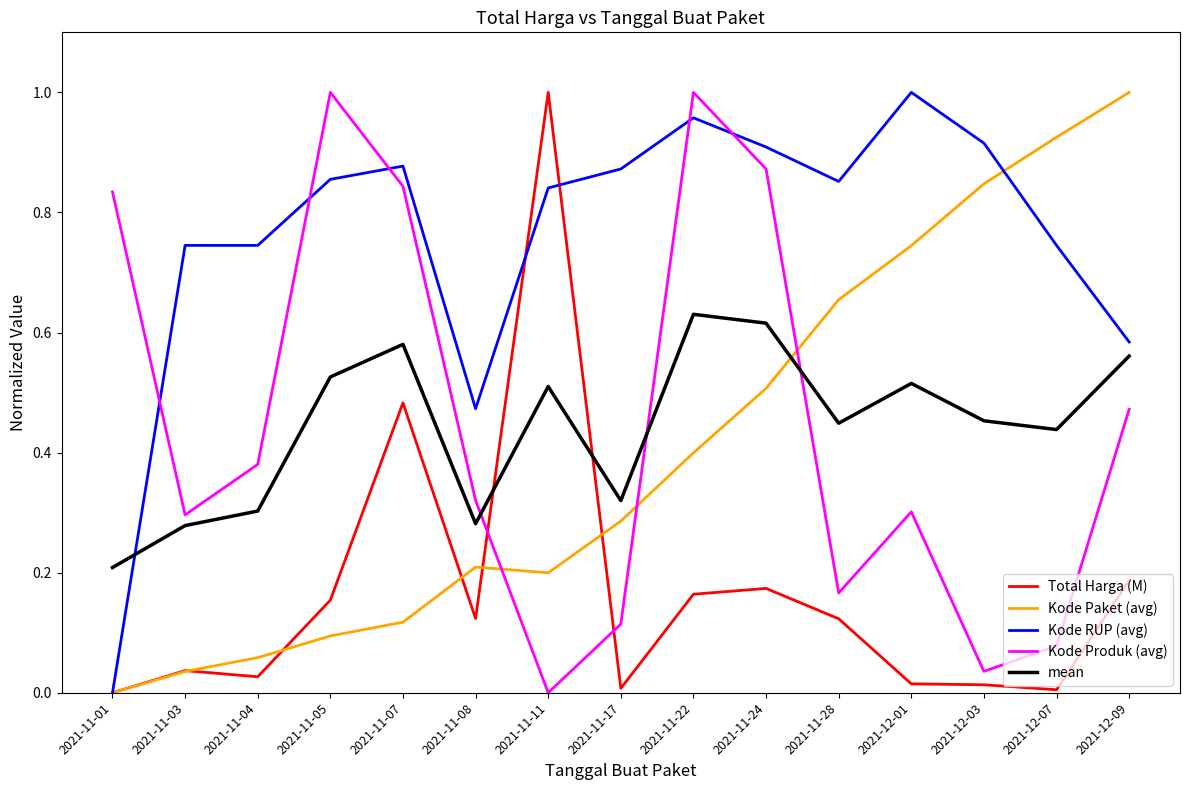

True or false: Kode Paket (avg) and mean intersect in this chart.

True